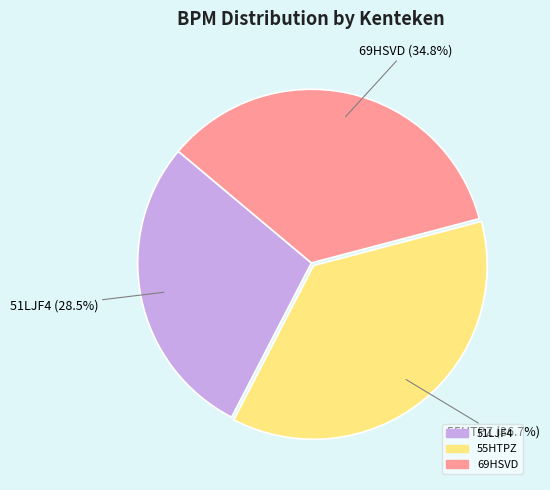

Is 69HSVD the majority of the pie?

No